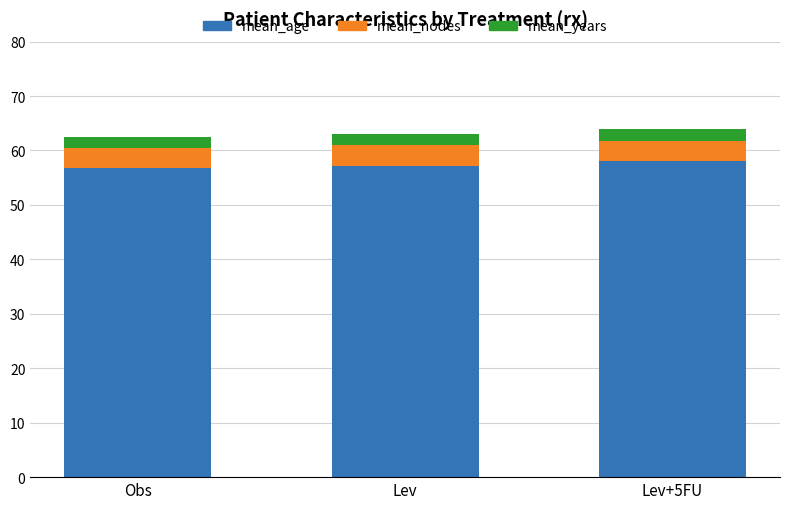

What is the total value across all series at Lev?

63.1